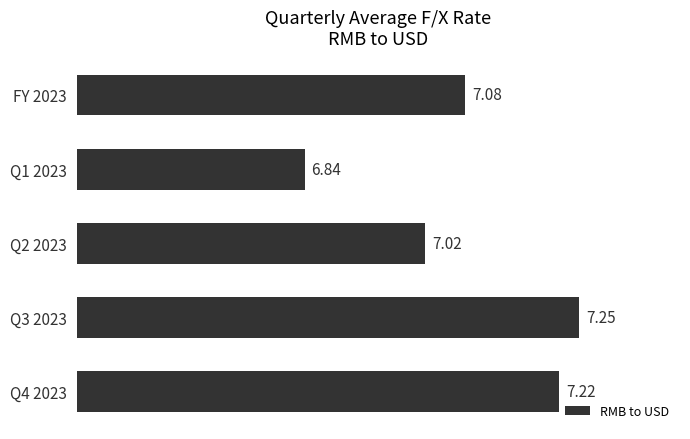

List the labels in order of value, largest first.

Q3 2023, Q4 2023, FY 2023, Q2 2023, Q1 2023